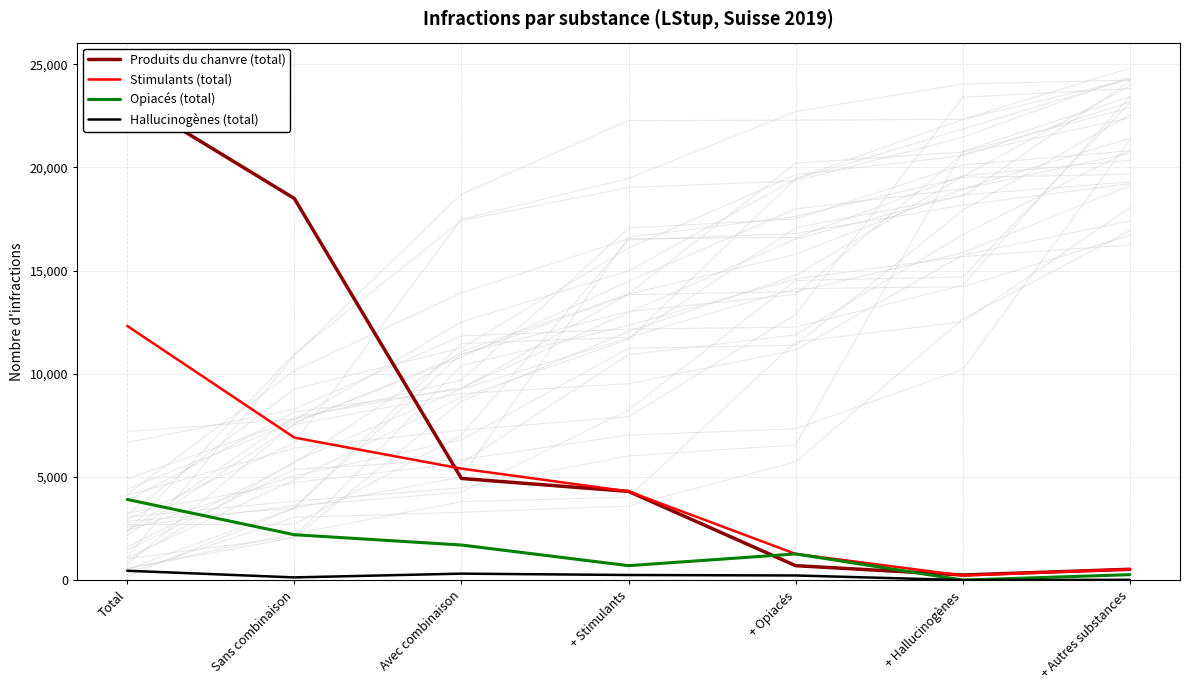

The value of Hallucinogènes (total) at Avec combinaison is 322. True or false?

True